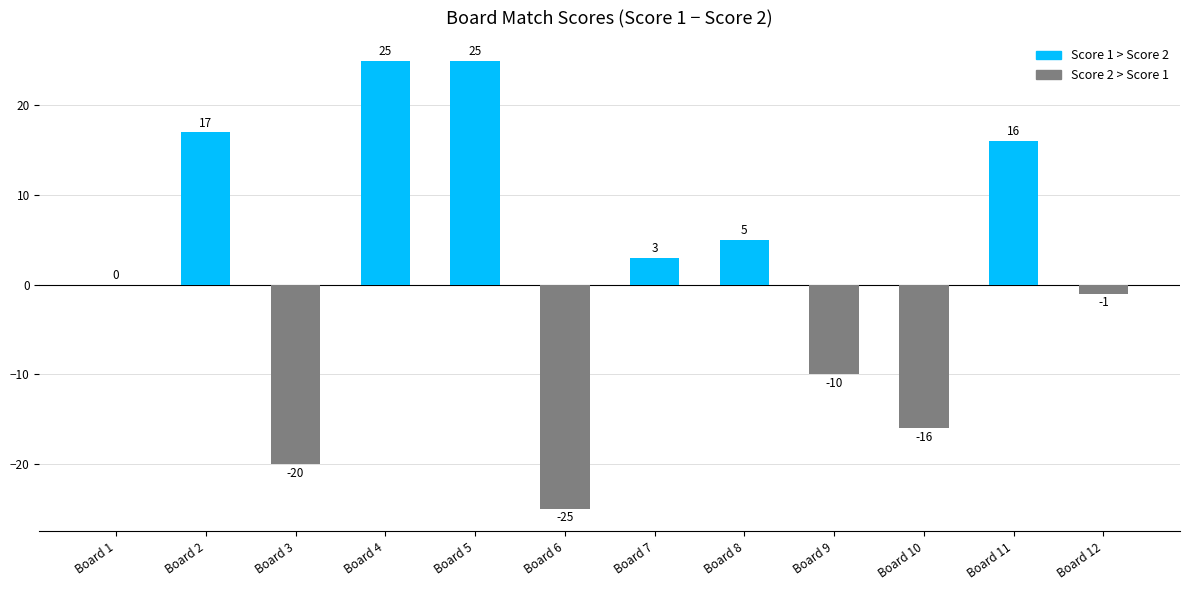

How many series are shown in this chart?

1